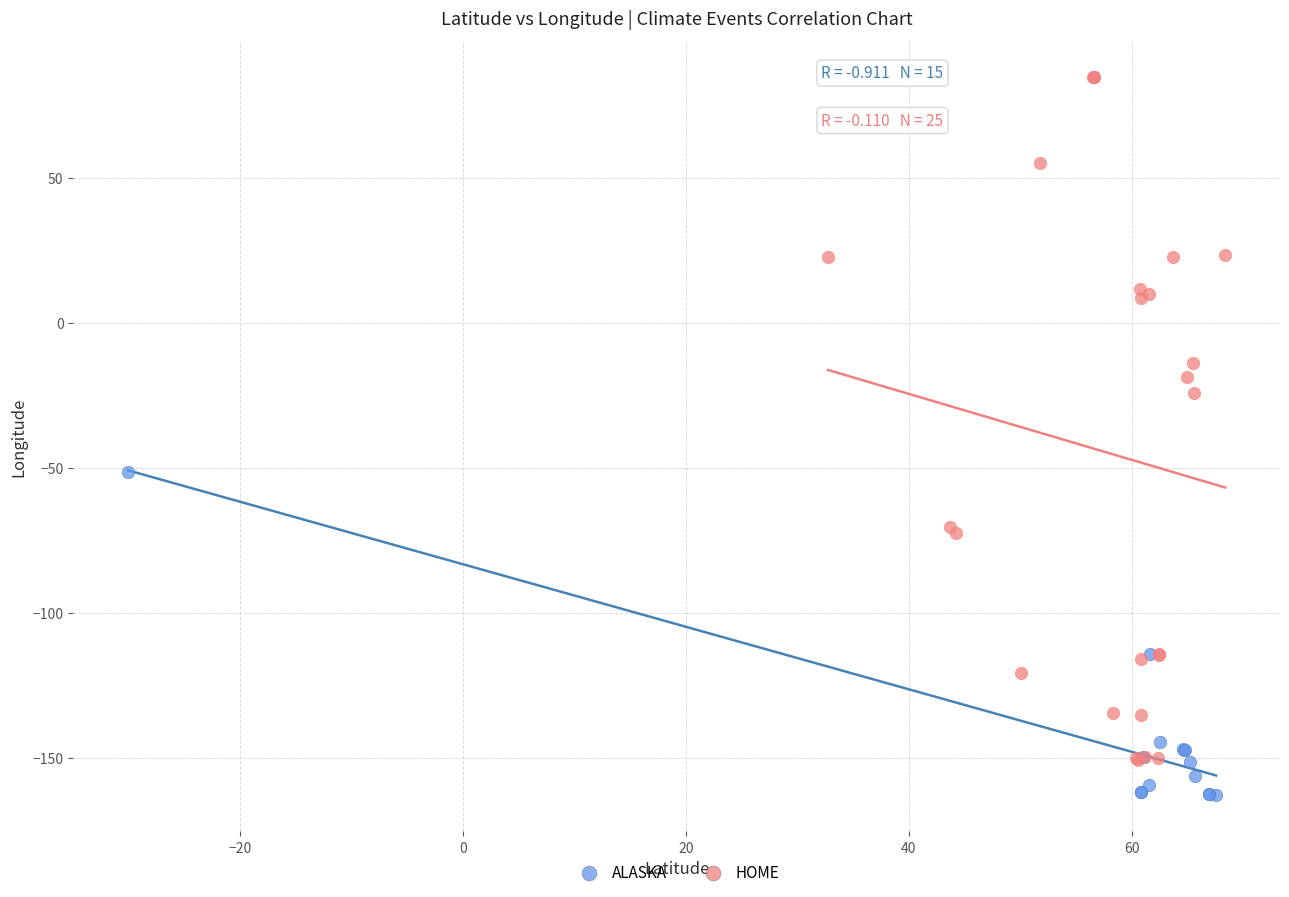

Which series reaches the maximum Y coordinate?

HOME